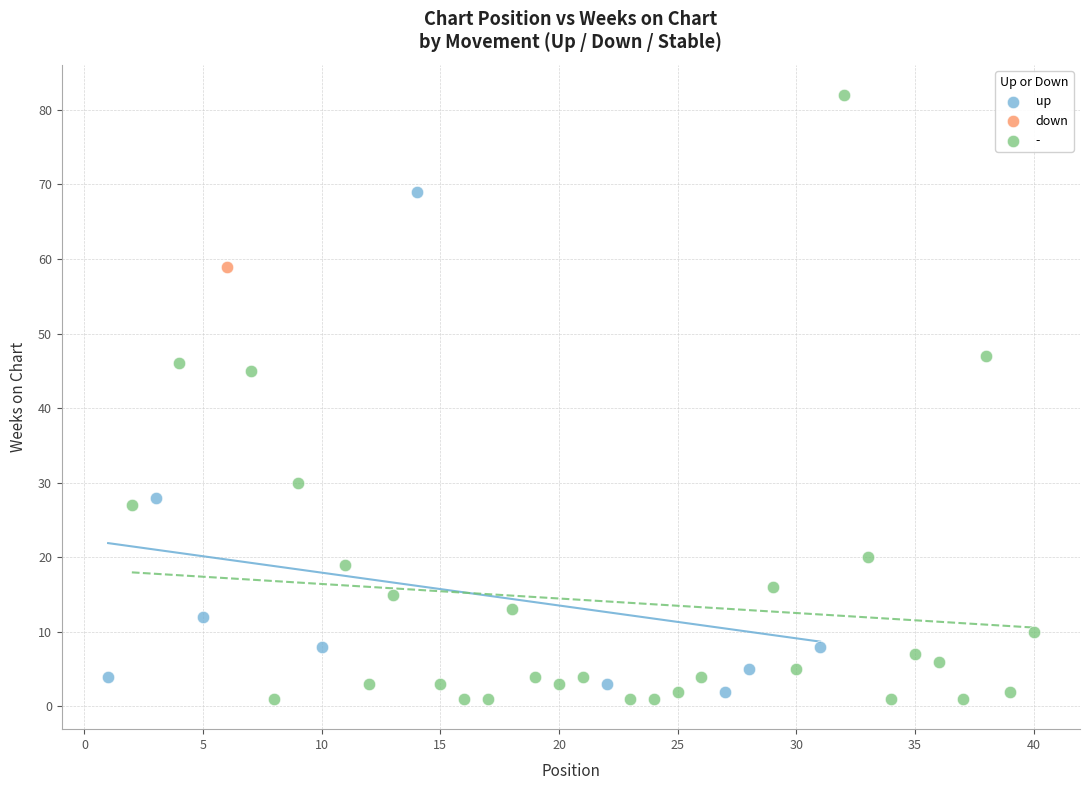

What are all the series names shown in the legend?

up, down, -